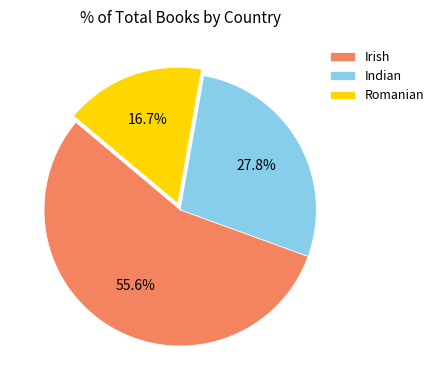

To the nearest percent, what is the combined percentage of Romanian and Indian?

44%